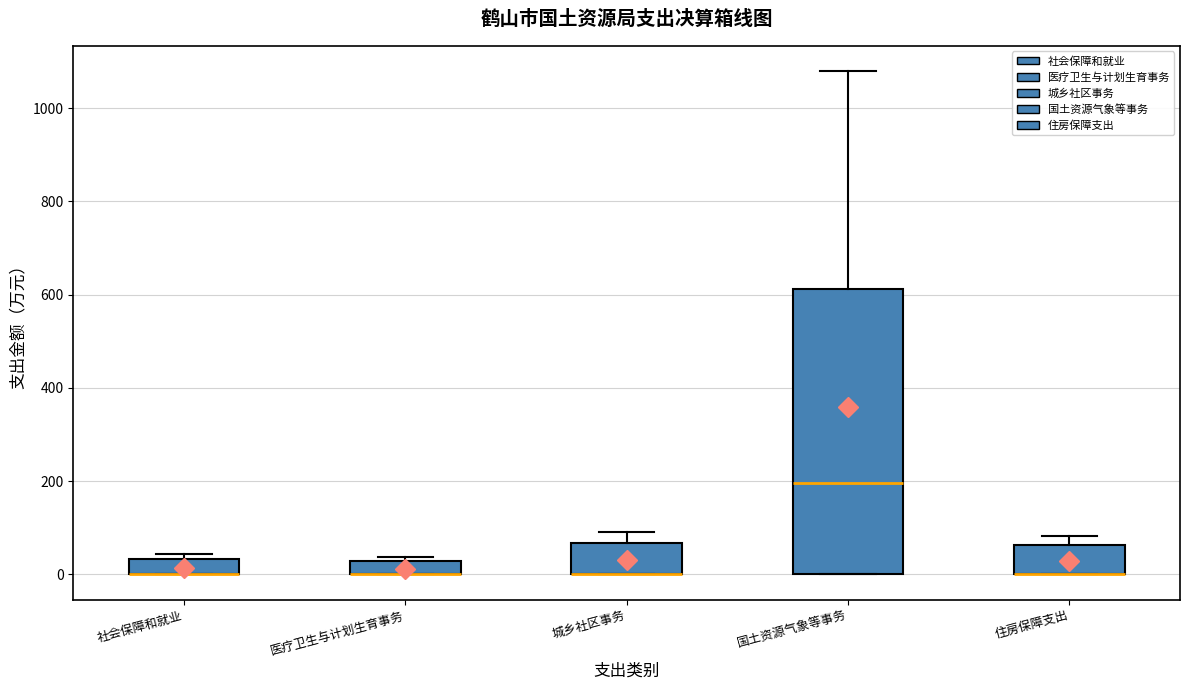

Comparing the boxes themselves (not the whiskers), which one is the tallest?

国土资源气象等事务